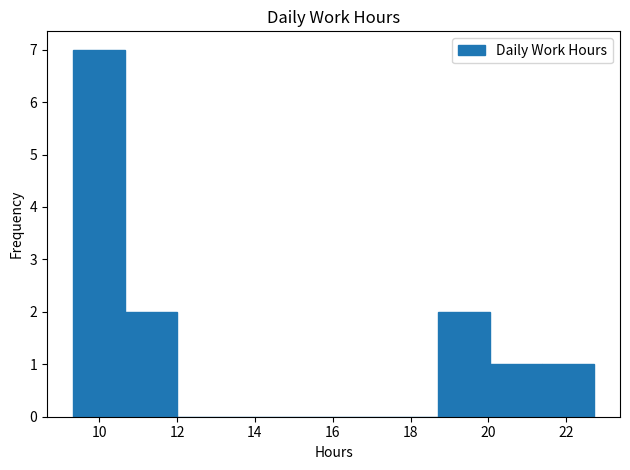

Reading left to right, list every bar in this chart as the range it spans on the x-axis followed by its height. Neither the bar edges nor the heights are printed on the chart, so give them approximately, as read against the axes.

9.4 to 10.6: 7
10.6 to 12.0: 2
12.0 to 13.4: 0
13.4 to 14.6: 0
14.6 to 16.0: 0
16.0 to 17.4: 0
17.4 to 18.6: 0
18.6 to 20.0: 2
20.0 to 21.4: 1
21.4 to 22.8: 1